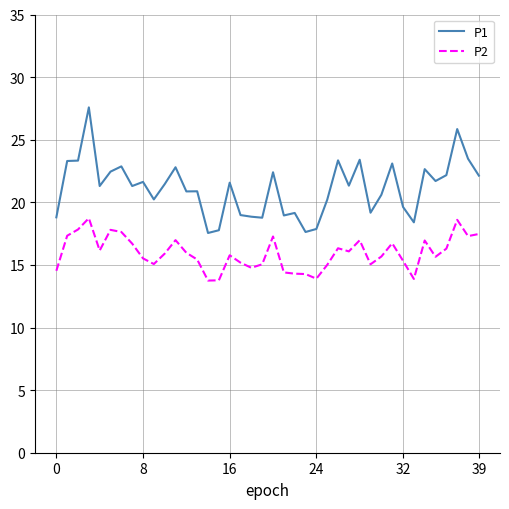

Which series has the largest total across all categories?

P1